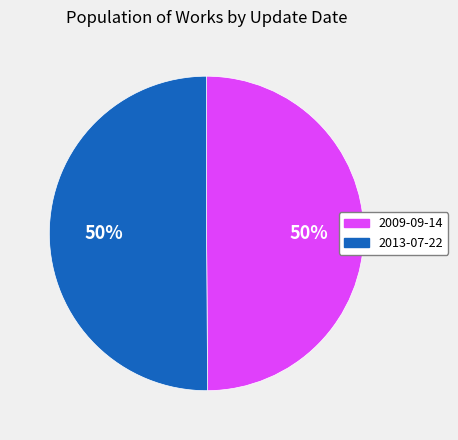

To the nearest percent, what is the average slice percentage?

50%